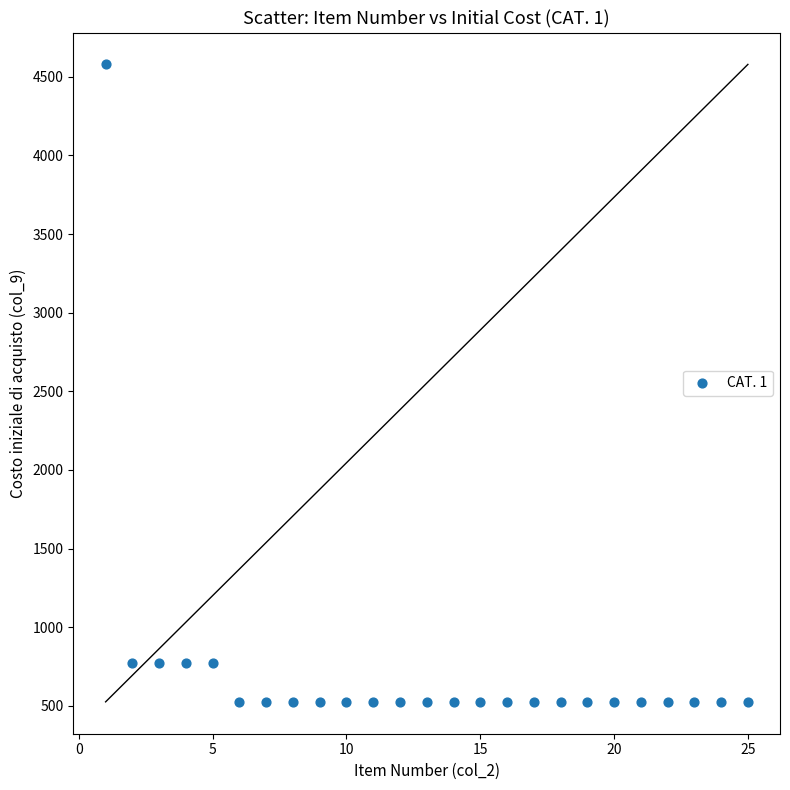

What is the range of X values (max minus min)?

24.0